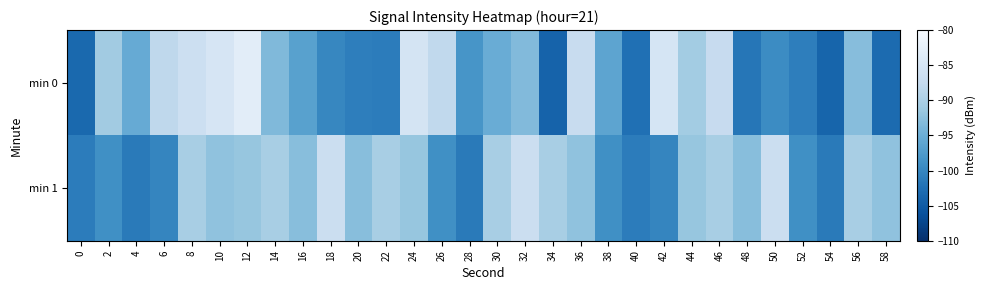

Which label corresponds to the smallest value in the chart?

34